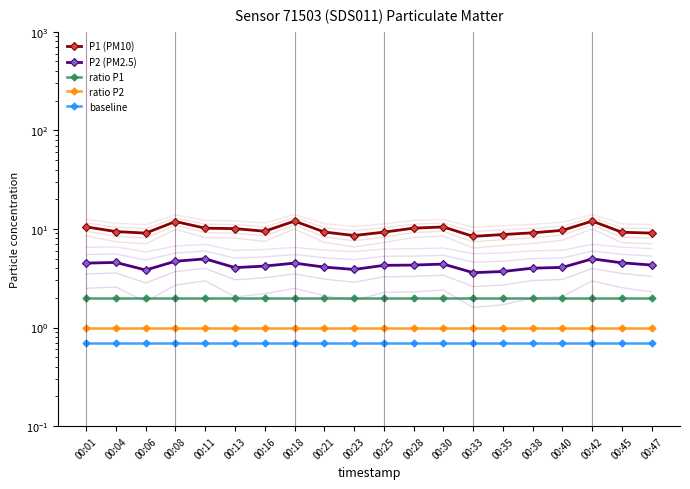

Which category has the lowest value in the P1 (PM10) series?

00:33